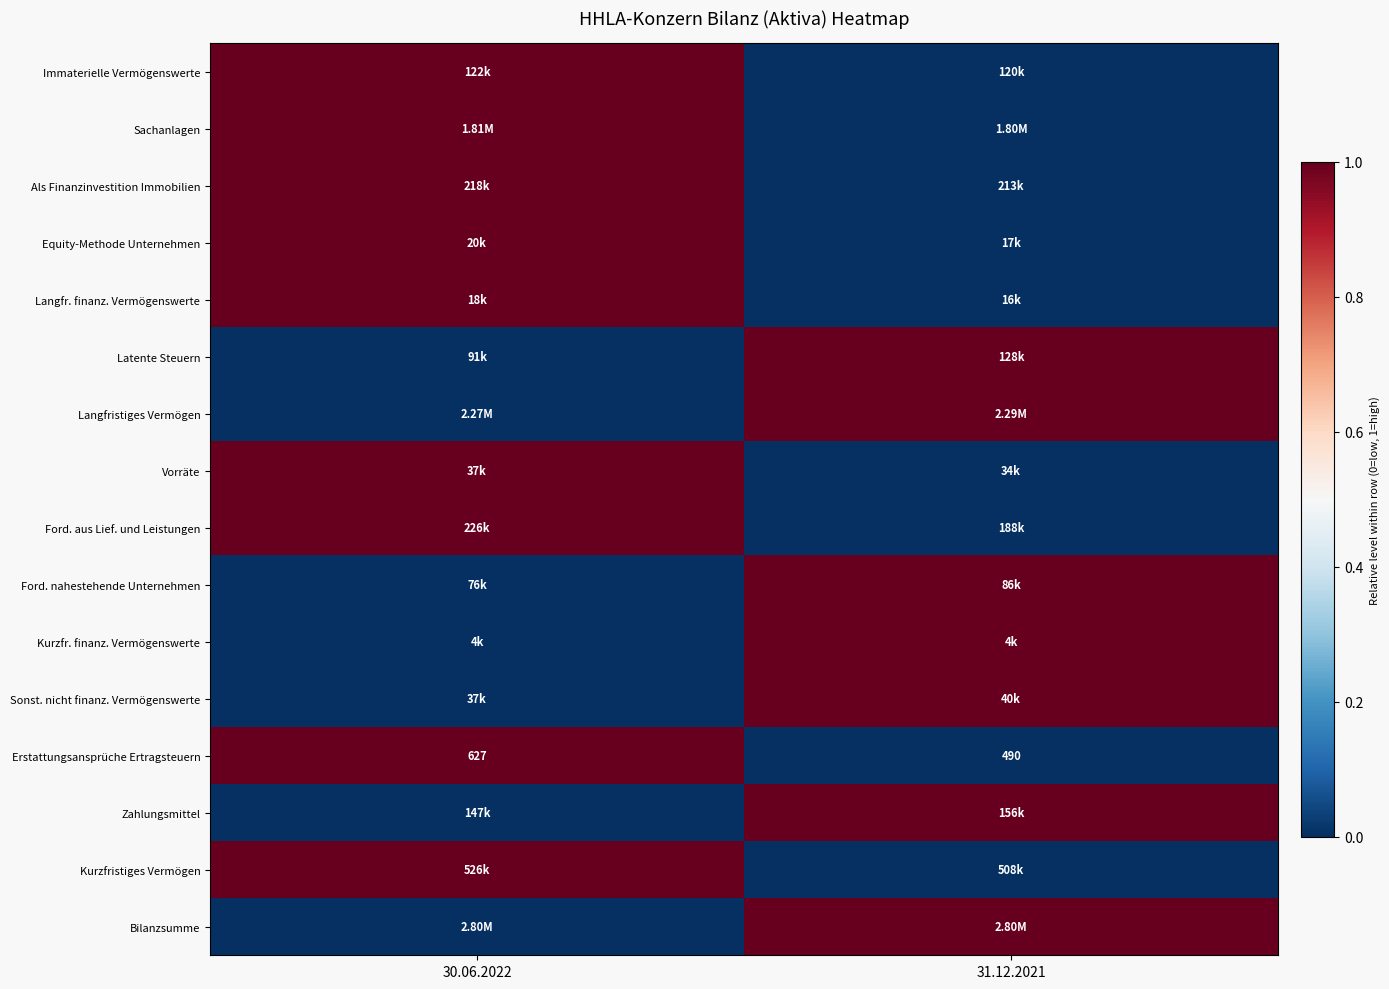

What is the total value across all series at 31.12.2021?

7